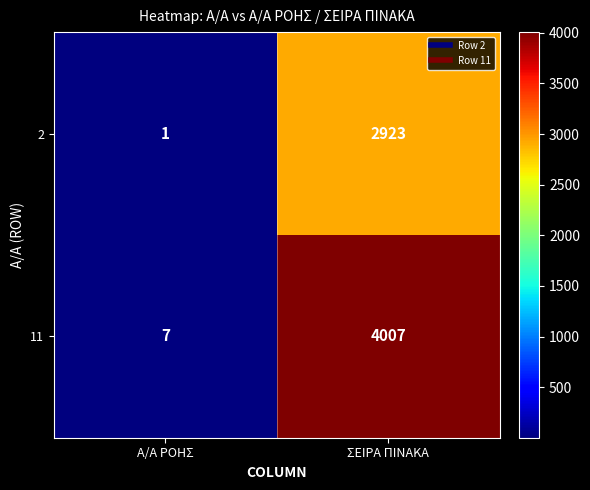

What is the sum of the 11 values at ΣΕΙΡΑ ΠΙΝΑΚΑ and Α/Α ΡΟΗΣ?

4014